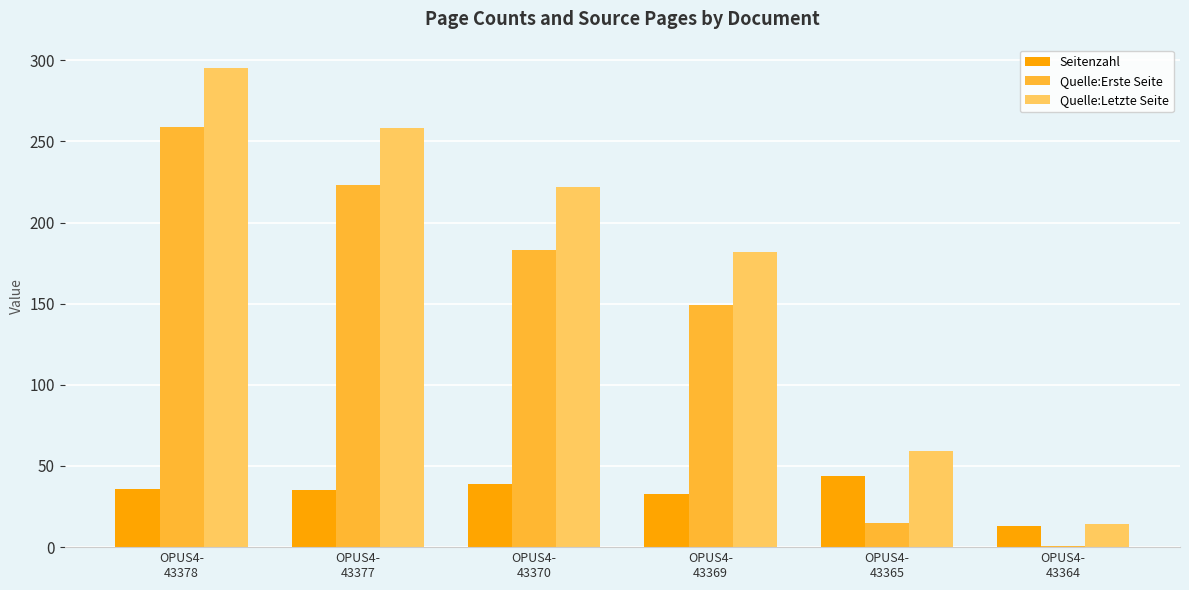

Is it true that Quelle:Erste Seite equals 259 at OPUS4-
43378?

True